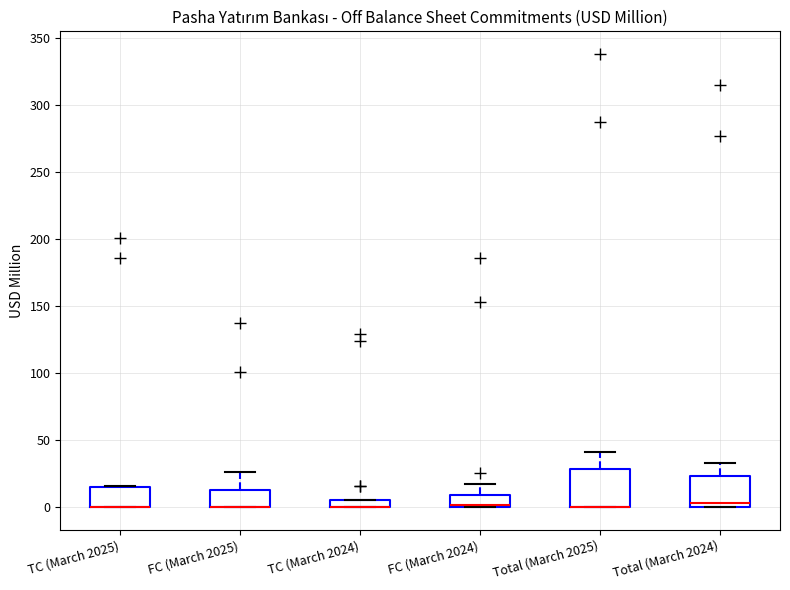

Where is the lower edge of the box for TC (March 2024) on the y-axis? The values are not printed on the chart, so give them approximately, as read against the axis.

0